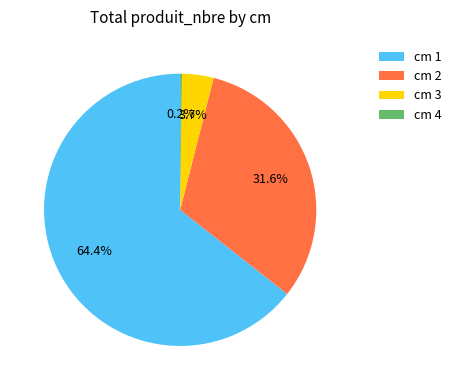

Which has a higher value, cm 2 or cm 3?

cm 2